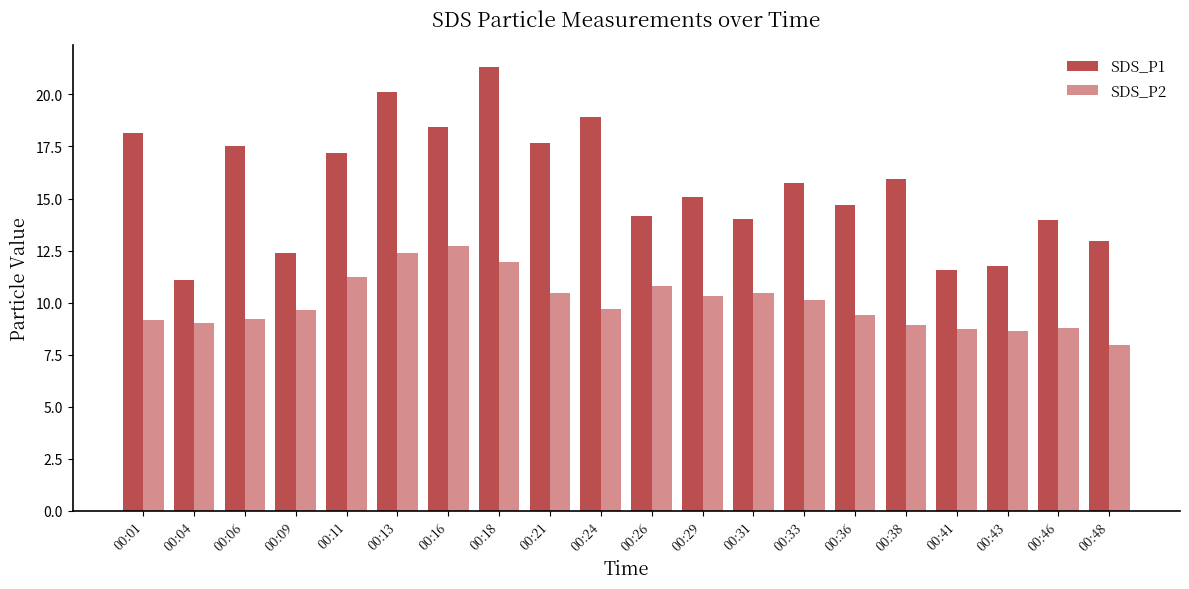

At how many categories does at least one series exceed 10?

20